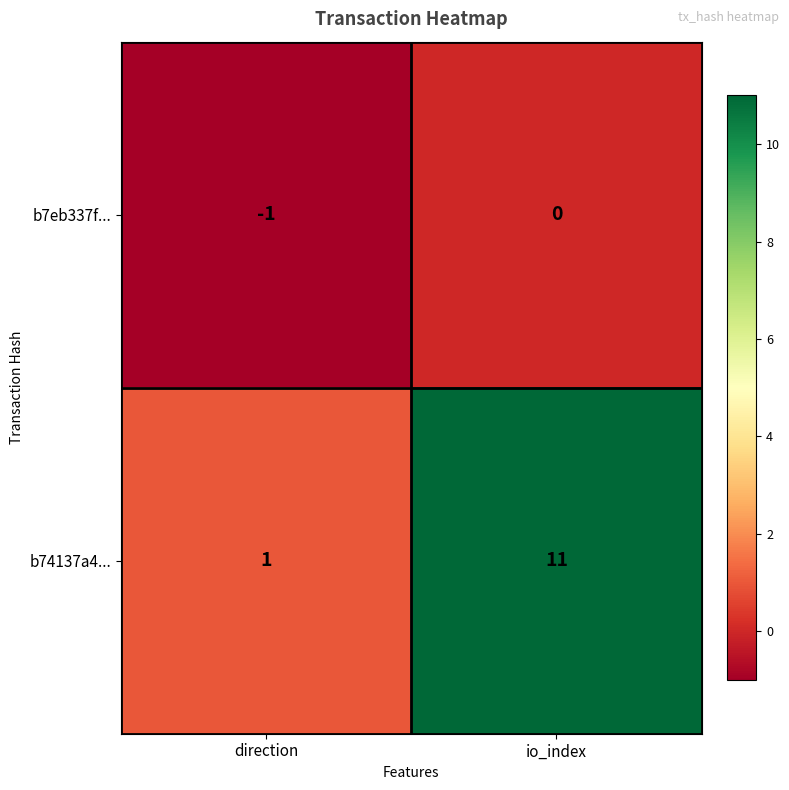

What is the difference between the maximum and minimum values in the b74137a4... series?

10